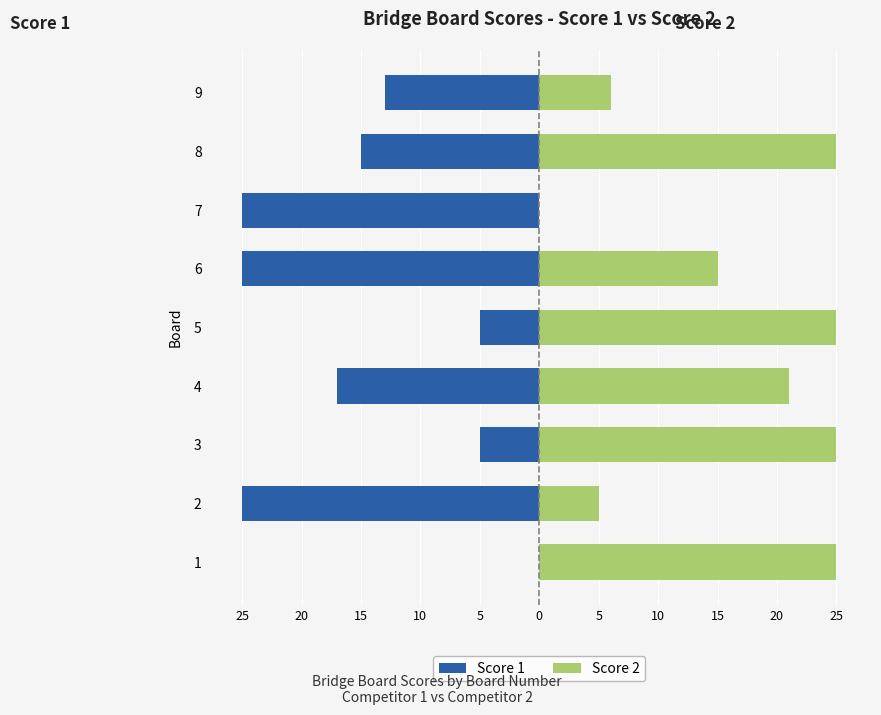

True or false: Score 2 has a value of 44 at 8.

False